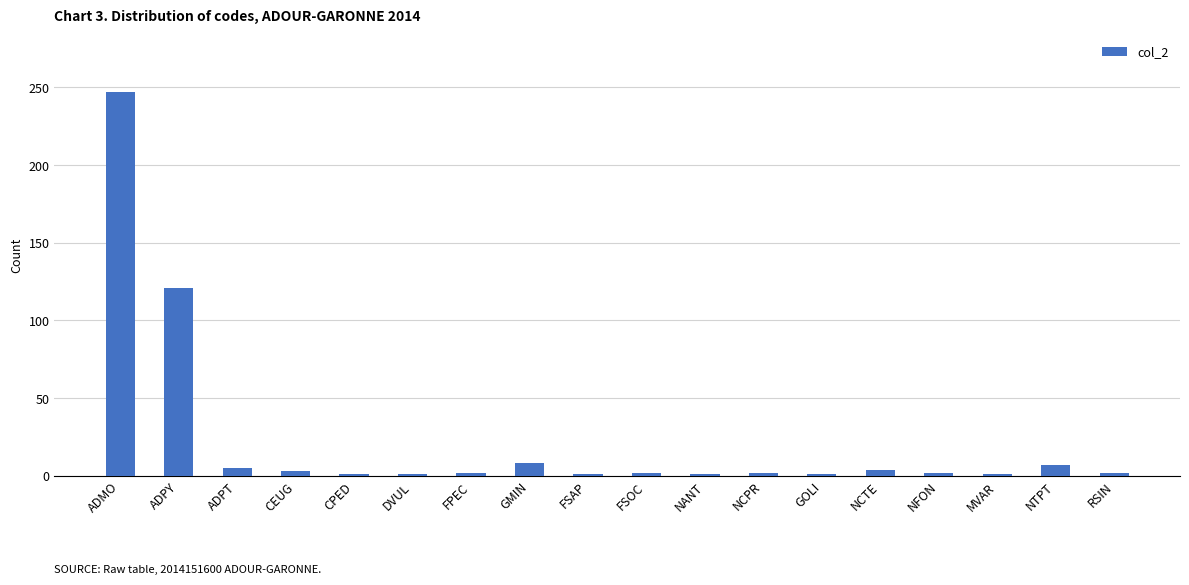

Are the bars grouped side by side (vs. stacked)?

No